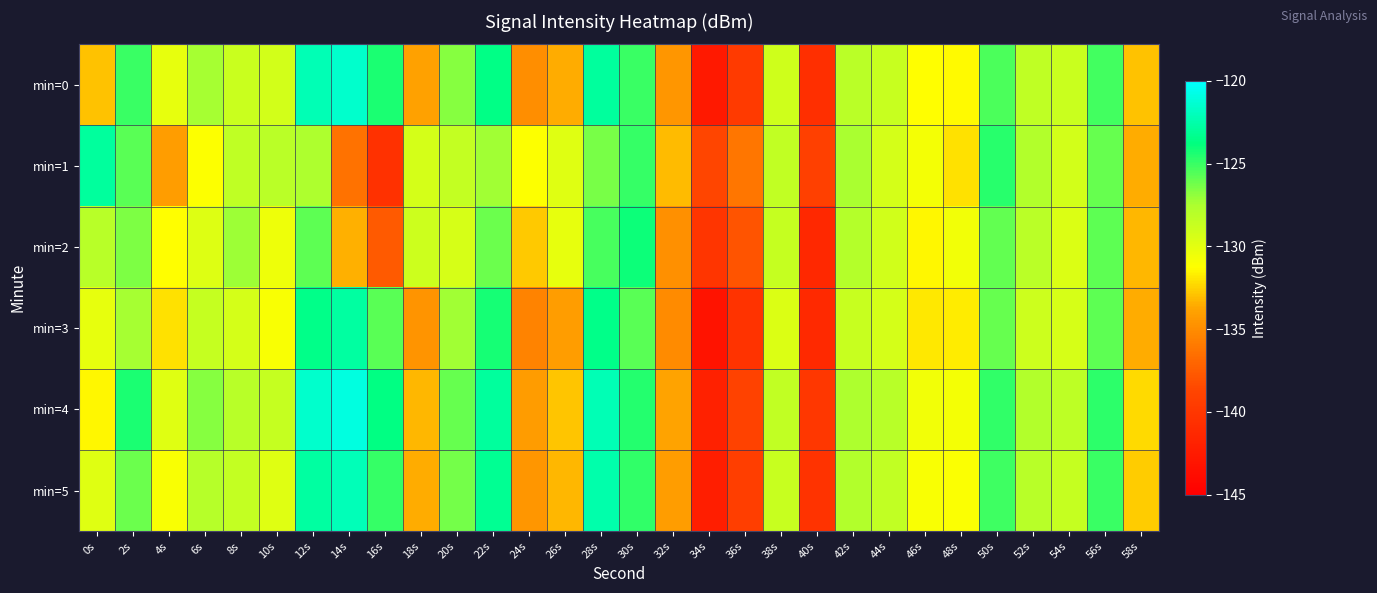

At which category does the chart reach its minimum across all series?

34s